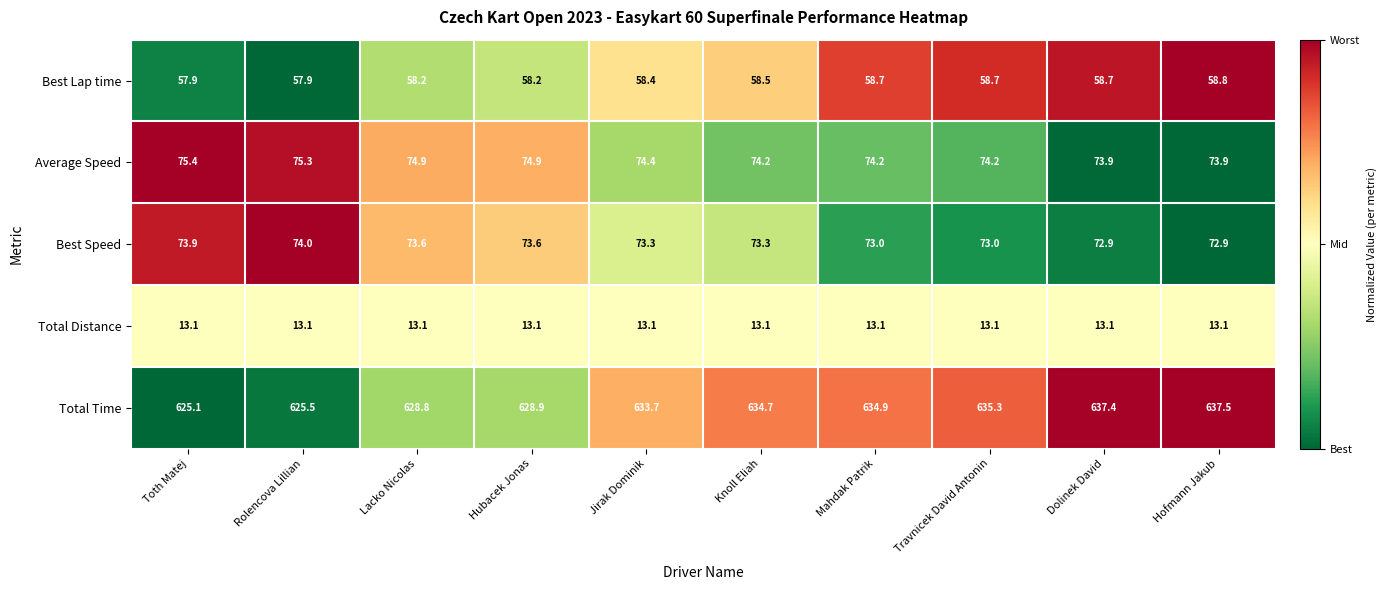

What is the difference between the maximum and second lowest values in the Best Lap time series?

0.9